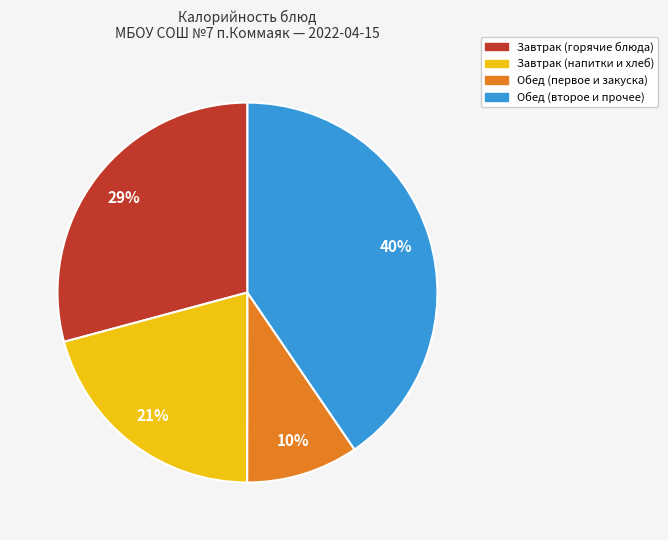

Does any single category account for the majority?

No